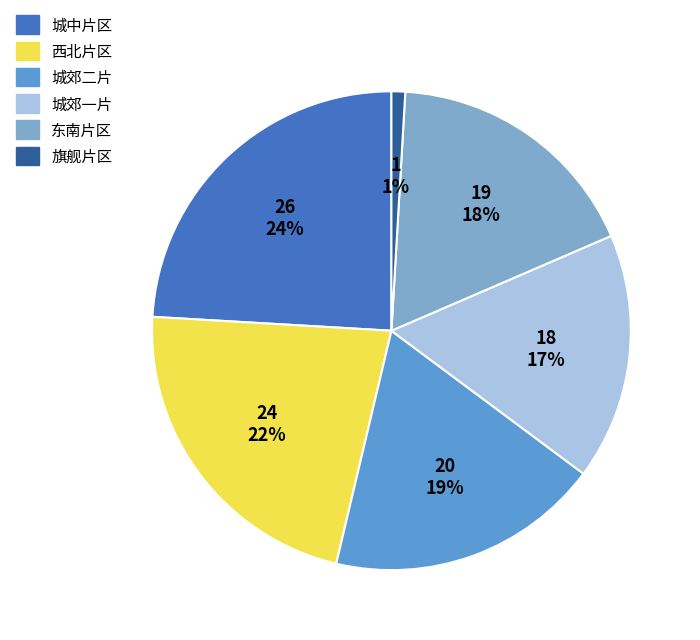

Count the number of slices in the pie.

6